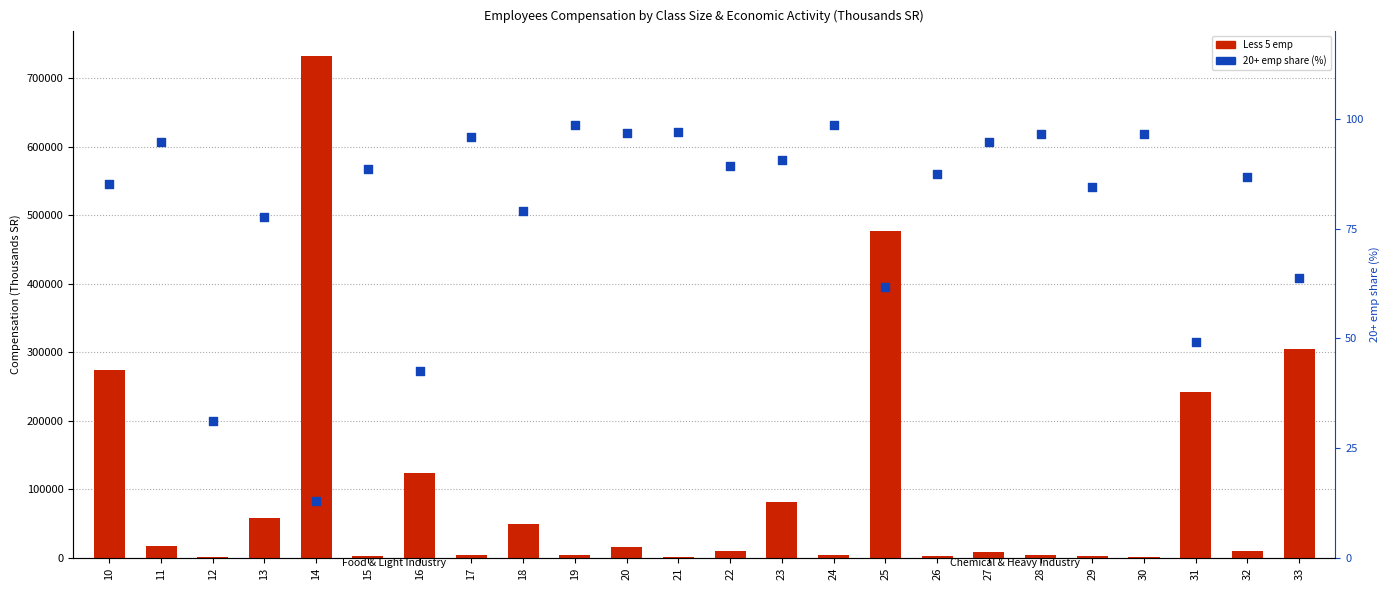

What is the total value across all series at 32?

10287.7